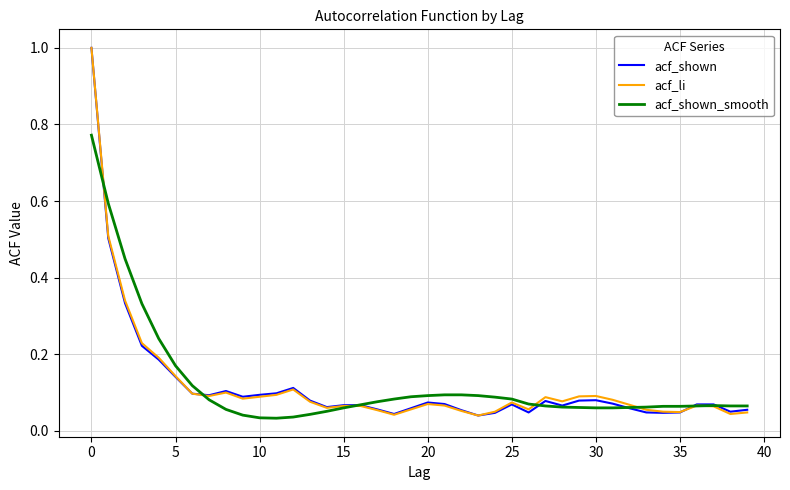

How many lines are shown in the chart?

3